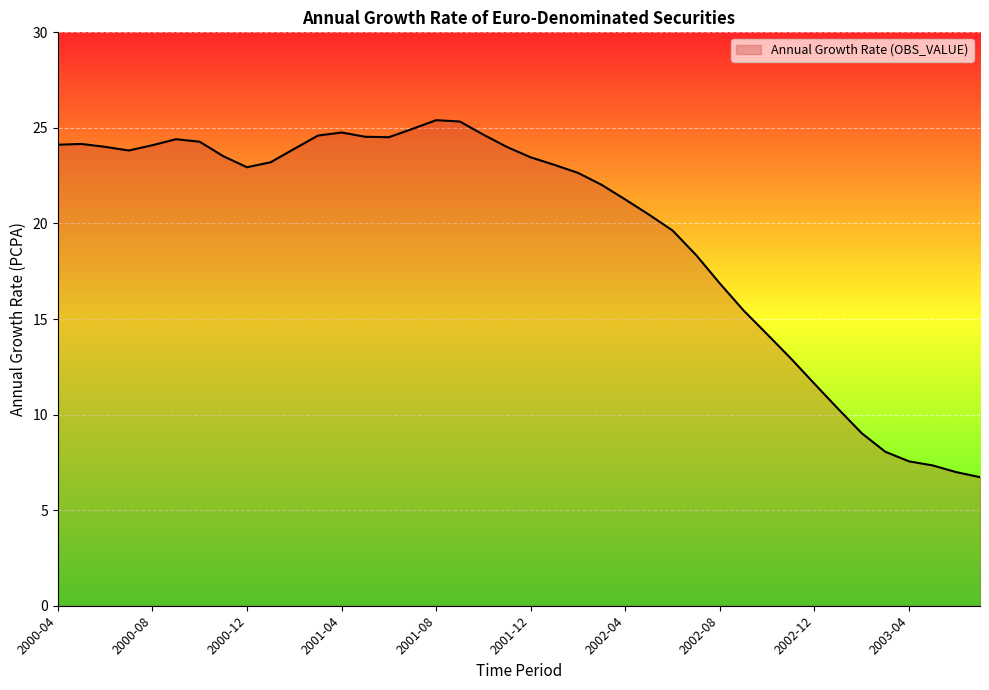

What is the minimum value shown in the chart?

6.7